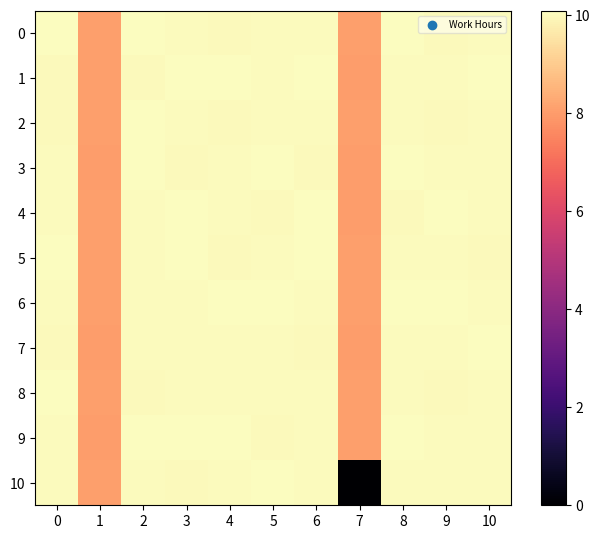

Reading left to right, what are all the values shown in this chart?

0: 0=10.1	1=8.1	2=10.1	3=10.0	4=10.0	5=10.1	6=10.0	7=8.1	8=10.1	9=10.0	10=10.0
1: 0=10.0	1=8.1	2=10.0	3=10.1	4=10.1	5=10.0	6=10.1	7=8.0	8=10.0	9=10.0	10=10.1
2: 0=10.0	1=8.1	2=10.1	3=10.0	4=10.0	5=10.0	6=10.1	7=8.1	8=10.0	9=10.0	10=10.0
3: 0=10.1	1=8.0	2=10.1	3=10.0	4=10.0	5=10.1	6=10.0	7=8.0	8=10.1	9=10.1	10=10.0
4: 0=10.0	1=8.1	2=10.0	3=10.1	4=10.1	5=10.0	6=10.1	7=8.0	8=10.0	9=10.1	10=10.1
5: 0=10.1	1=8.1	2=10.0	3=10.1	4=10.0	5=10.0	6=10.1	7=8.1	8=10.0	9=10.0	10=10.0
6: 0=10.0	1=8.1	2=10.0	3=10.1	4=10.1	5=10.1	6=10.0	7=8.1	8=10.1	9=10.1	10=10.0
7: 0=10.0	1=8.0	2=10.1	3=10.0	4=10.0	5=10.1	6=10.0	7=8.0	8=10.1	9=10.0	10=10.1
8: 0=10.1	1=8.1	2=10.0	3=10.0	4=10.0	5=10.0	6=10.0	7=8.1	8=10.0	9=10.0	10=10.0
9: 0=10.0	1=8.0	2=10.1	3=10.1	4=10.1	5=10.0	6=10.0	7=8.1	8=10.1	9=10.0	10=10.0
10: 0=10.1	1=8.1	2=10.0	3=10.0	4=10.1	5=10.1	6=10.1	7=0.0	8=10.0	9=10.1	10=10.1